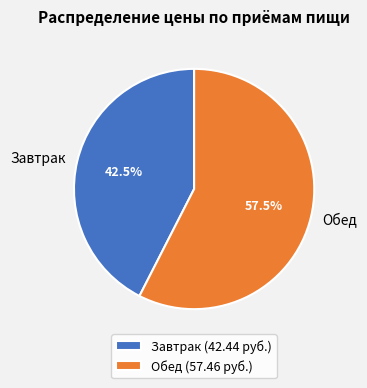

Between Завтрак and Обед, which is larger?

Обед